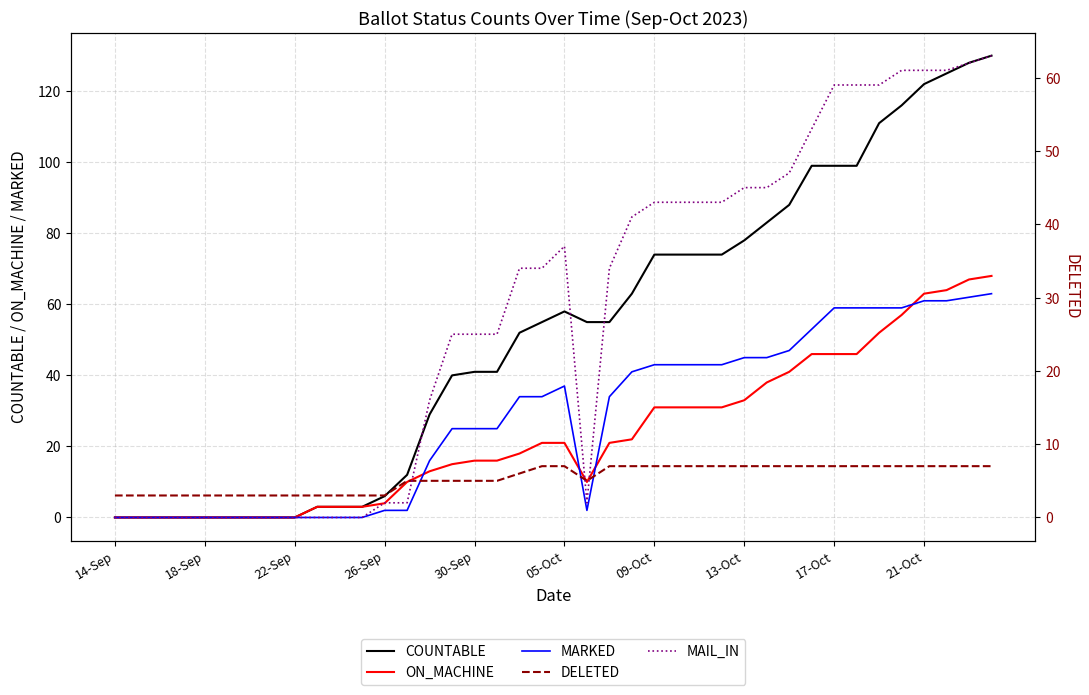

The ON_MACHINE series shows 0 at 14-Sep. True or false?

True